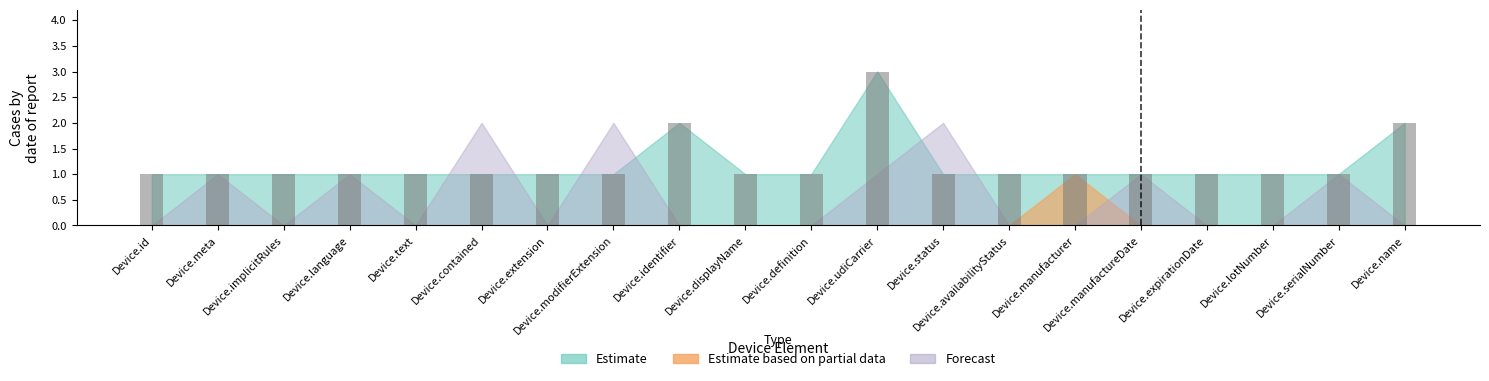

What is the value of the 18th bar from the left?

1